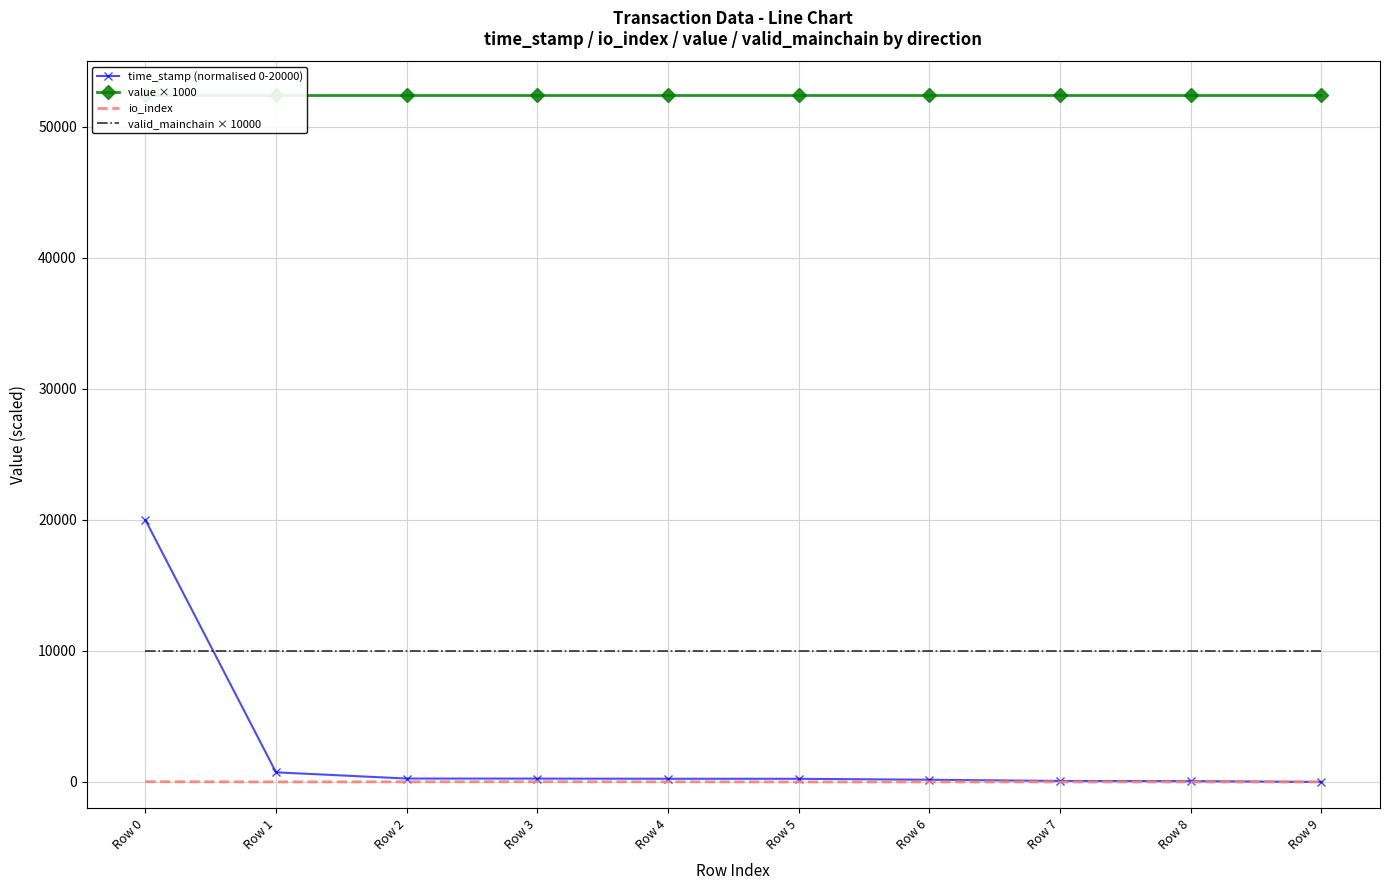

The time_stamp (normalised 0-20000) series shows 20000.0 at Row 0. True or false?

True